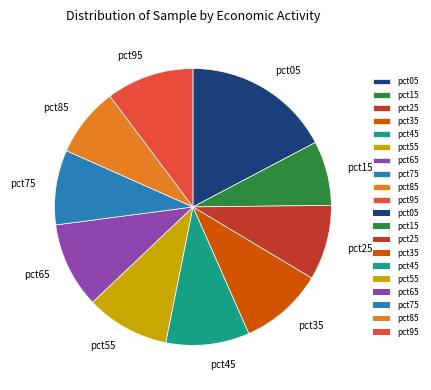

Does pct85 account for over 50% of the chart?

No